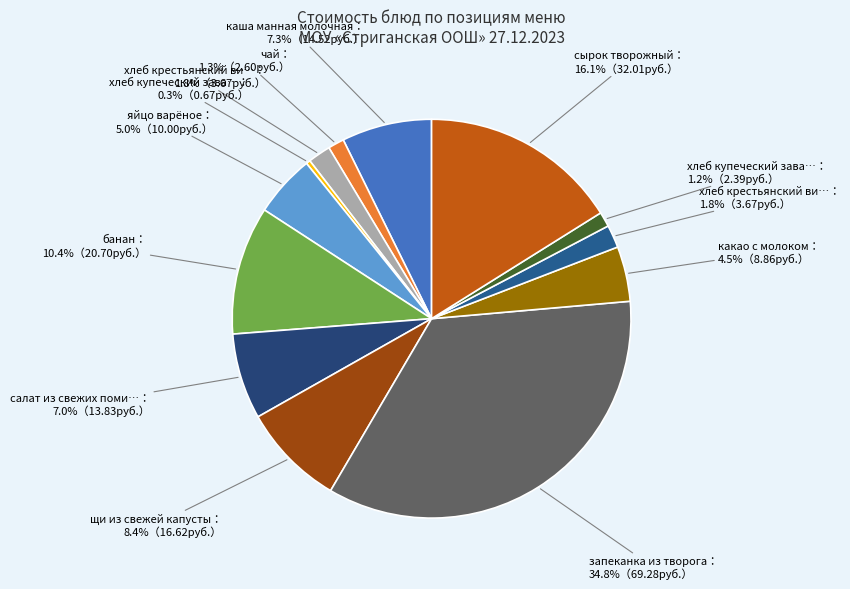

Rank the categories by value from lowest to highest.

хлеб купеческий заварной (завтрак), хлеб купеческий заварной (обед), чай, хлеб крестьянский витаминный (завтрак), хлеб крестьянский витаминный (обед), какао с молоком, яйцо варёное, салат из свежих помидор, каша манная молочная, щи из свежей капусты, банан, сырок творожный, запеканка из творога